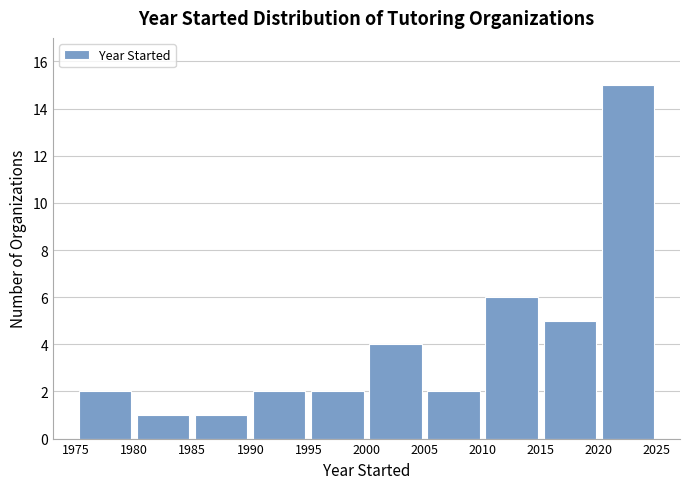

Reading left to right, list every bar in this chart as the range it spans on the x-axis followed by its height. The values are not printed on the chart, so give them approximately, as read against the axis.

1975 to 1980: 2
1980 to 1985: 1
1985 to 1990: 1
1990 to 1995: 2
1995 to 2000: 2
2000 to 2005: 4
2005 to 2010: 2
2010 to 2015: 6
2015 to 2020: 5
2020 to 2025: 15